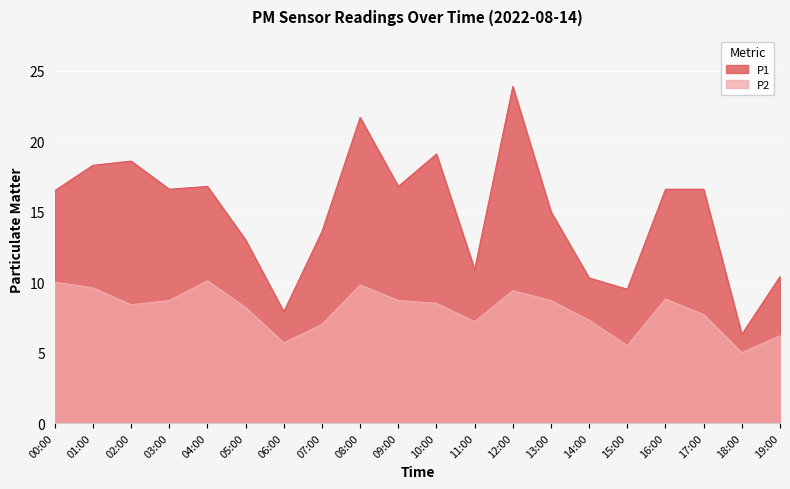

The value of P2 at 17:00 is 13.4. True or false?

False